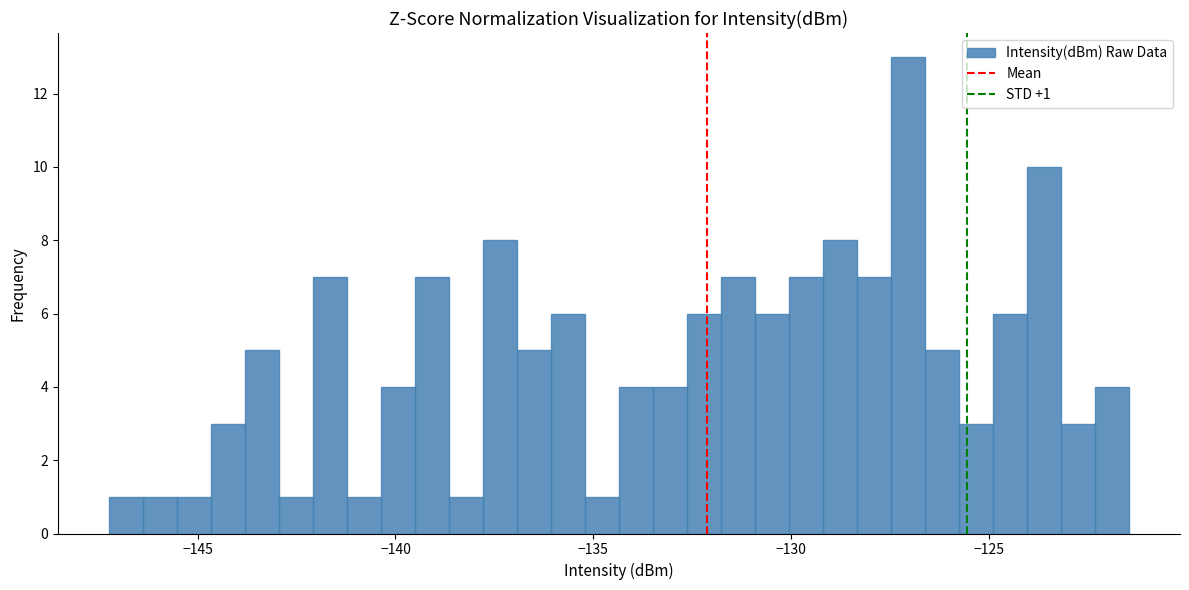

Around what value on the x-axis is the tallest bar? Give the approximate position of its centre, as read against the axis.

-127.0